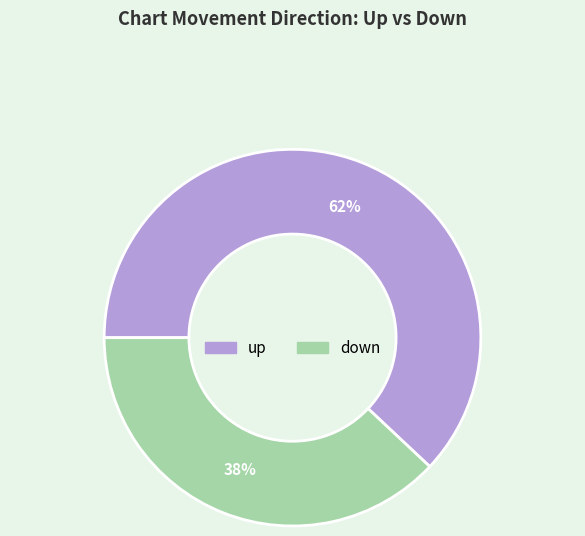

True or false: up accounts for 55% of the total.

False